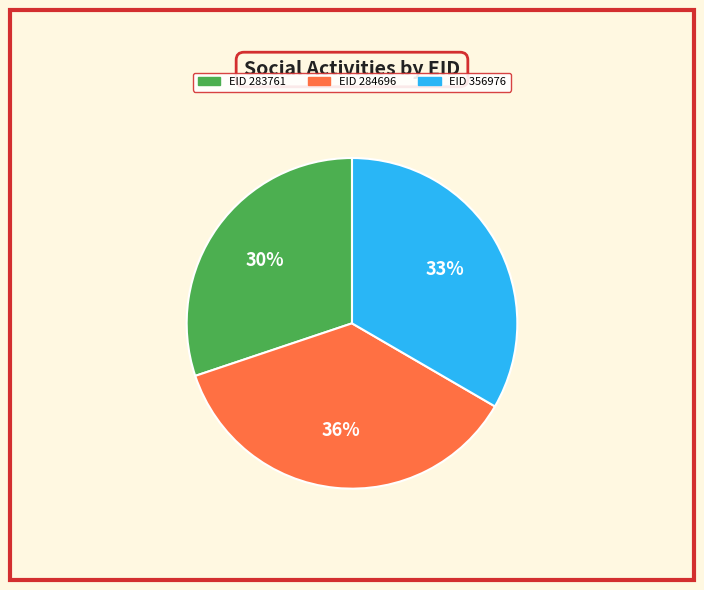

Is there a majority slice in this chart?

No